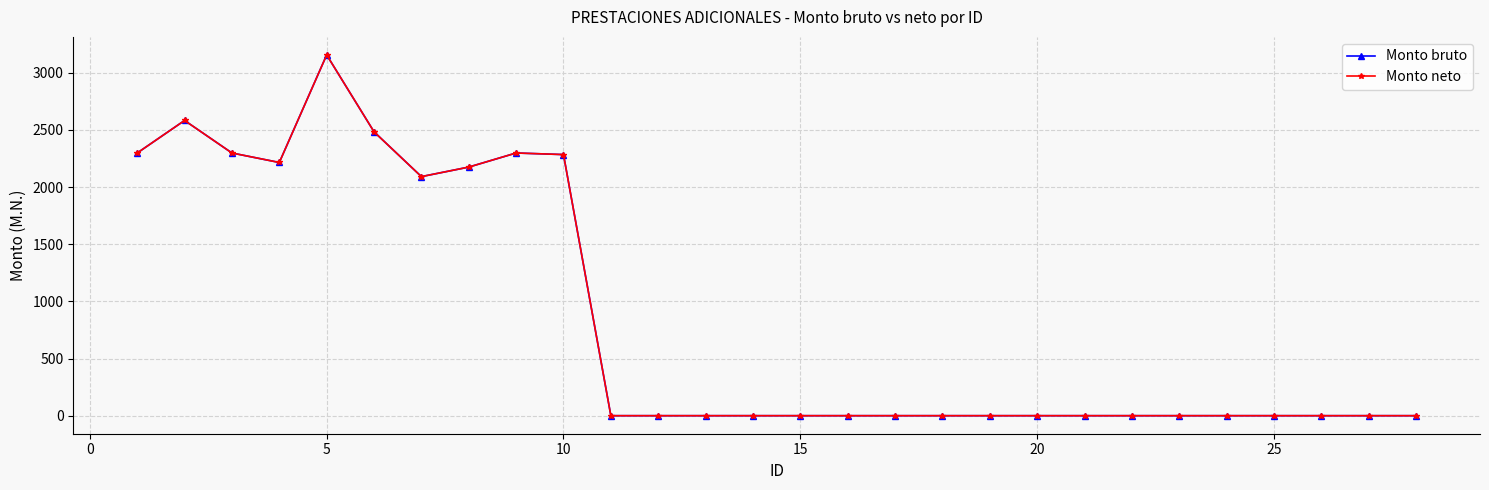

What is the difference between the maximum and minimum values in the Monto neto series?

3156.2